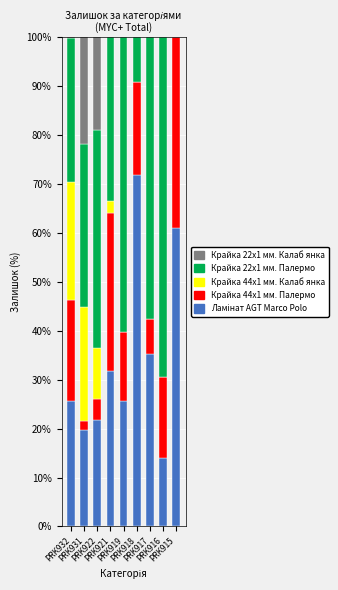

What is the average value of the Крайка 22x1 мм. Калаб янка series?

4.6